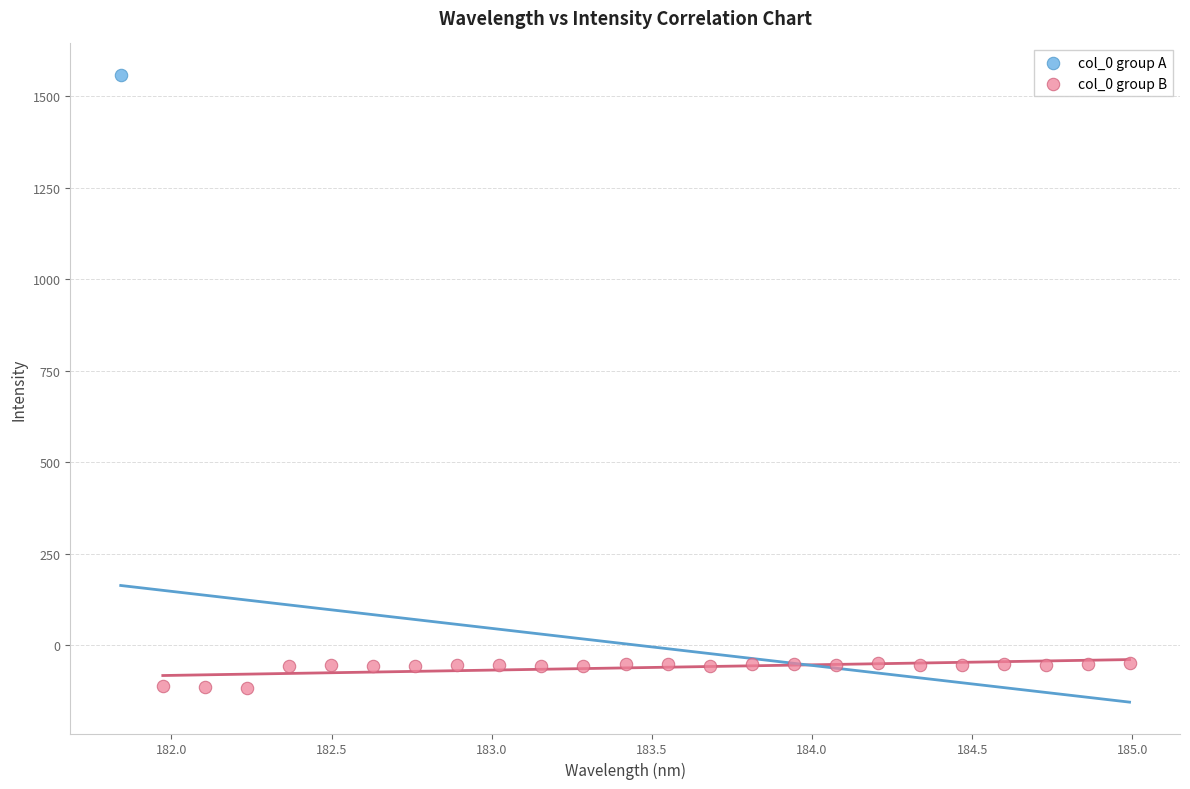

What are all the series names shown in the legend?

col_0 group A, col_0 group B